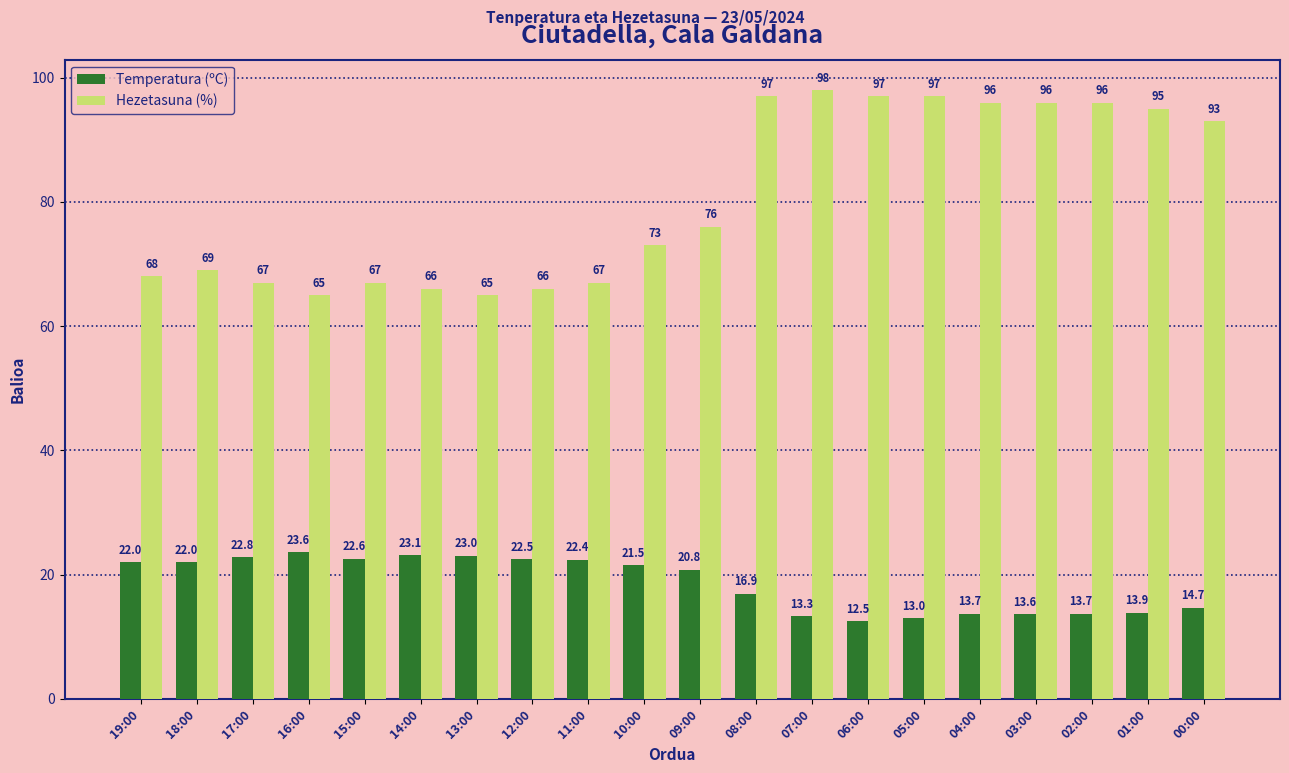

At 13:00, list the series in order from largest to smallest.

Hezetasuna (%), Temperatura (ºC)